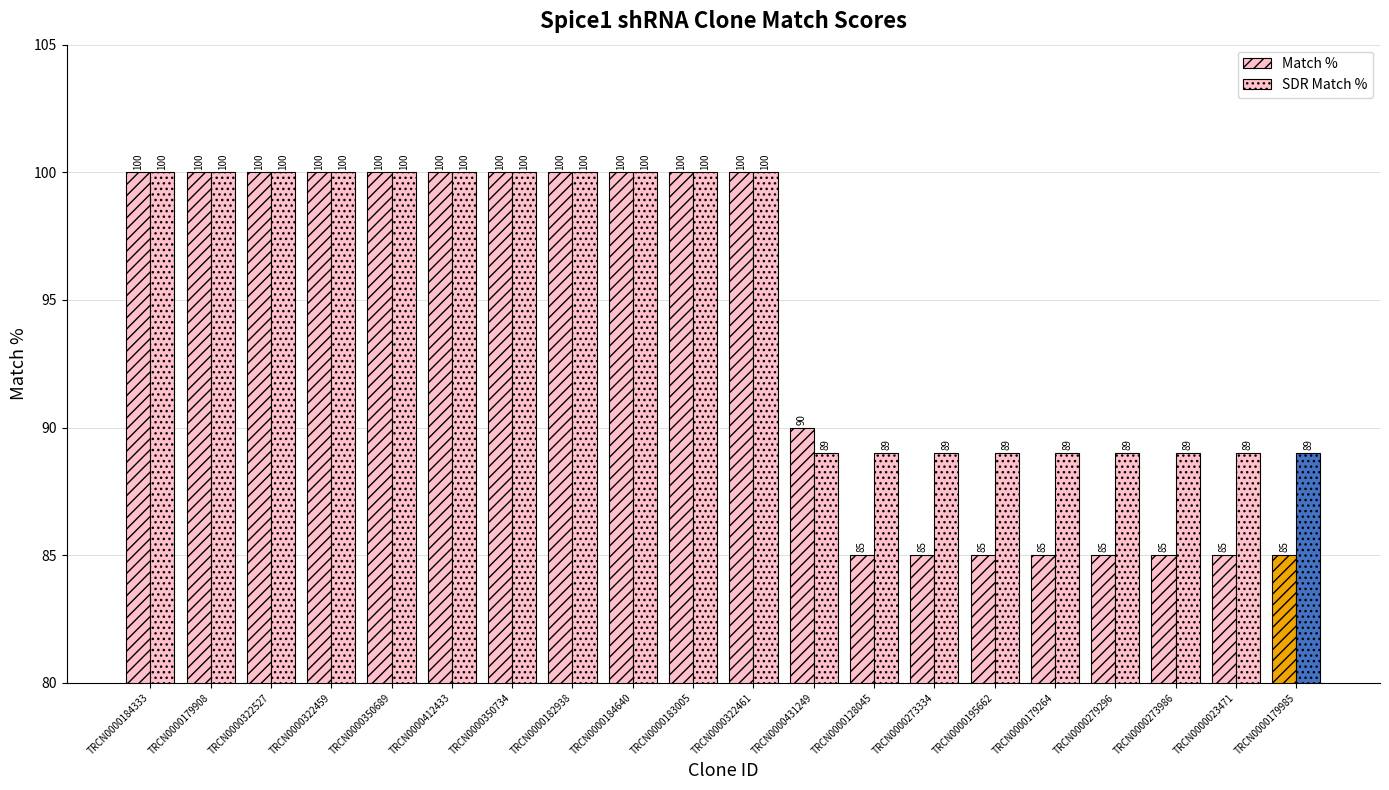

Which category has the highest value across all series?

TRCN0000184333